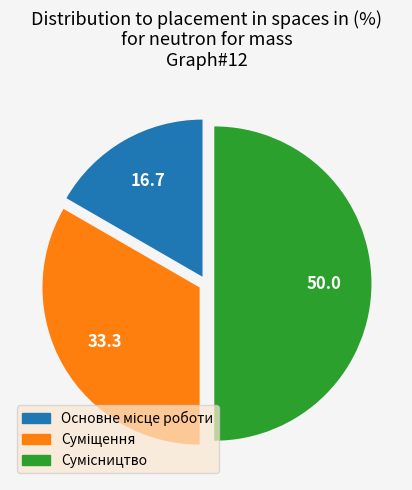

How many segments does this pie chart have?

3